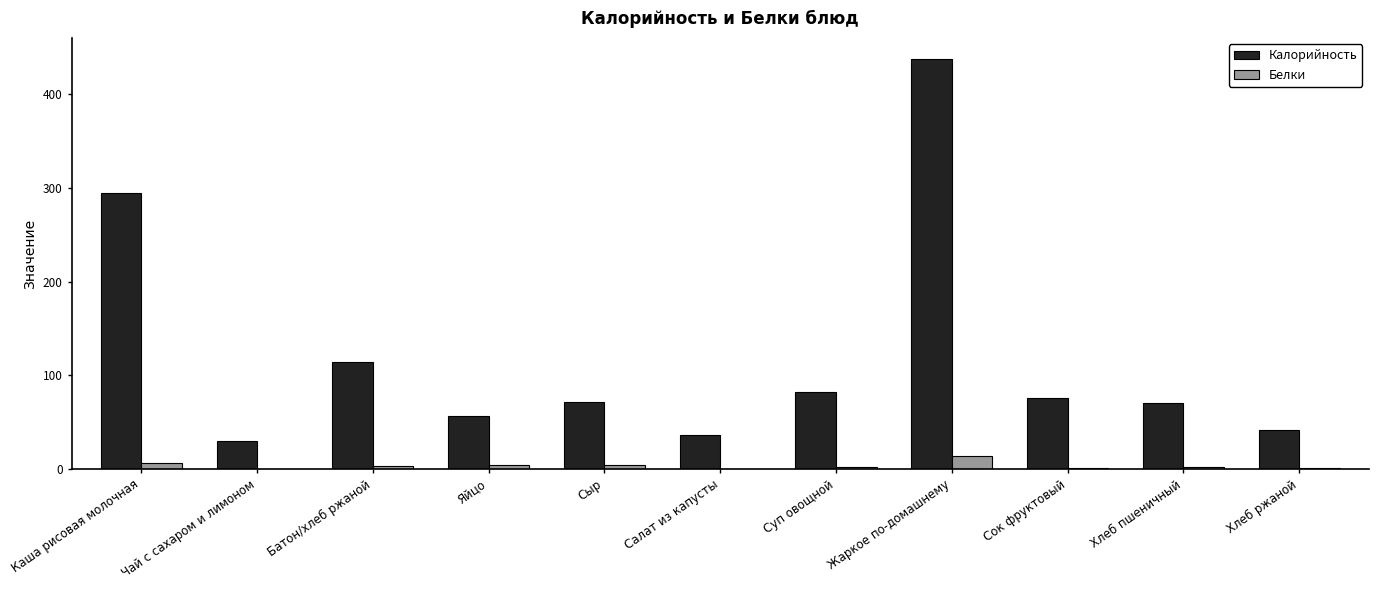

What is the highest value of the Белки series?

14.1